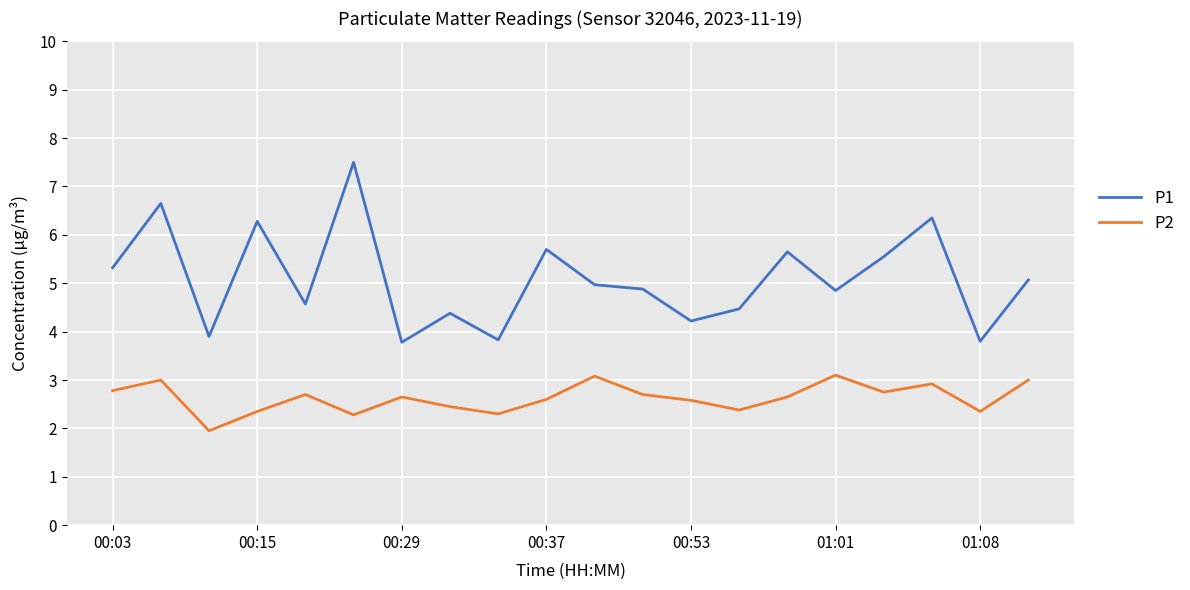

True or false: P1 and P2 intersect in this chart.

False